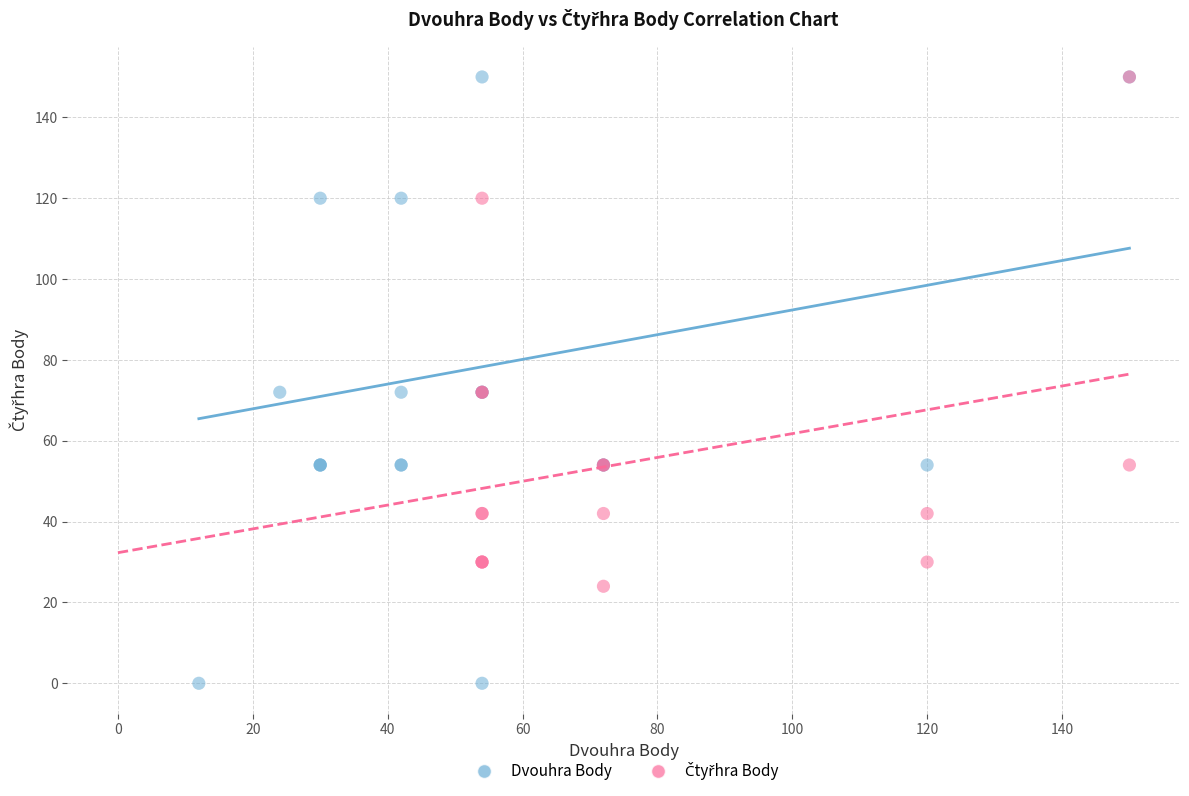

Which series reaches the minimum Y coordinate?

Dvouhra Body